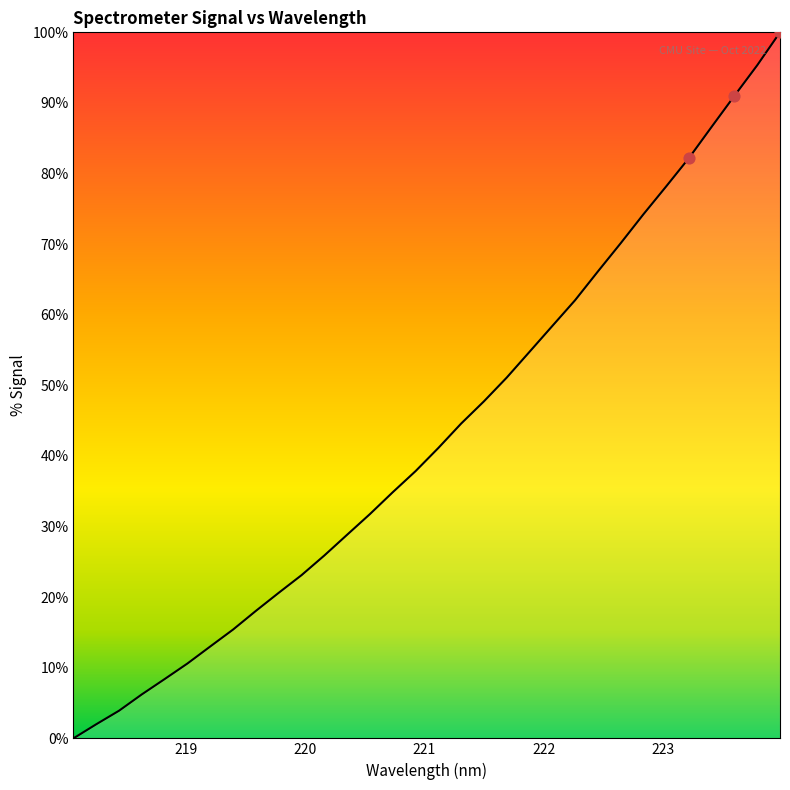

What is the change in value from 219.9712 to 223.0264?

+55.1